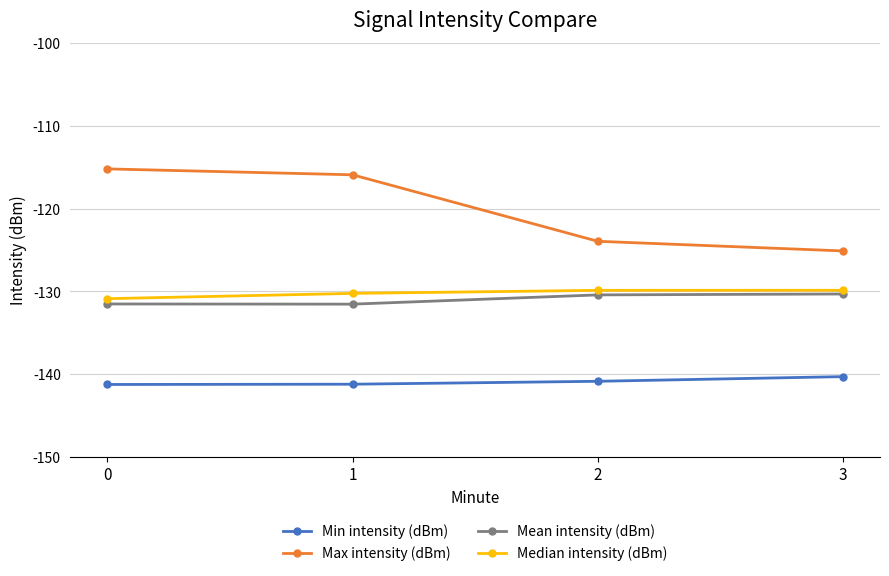

At 1, list the series in order from smallest to largest.

Min intensity (dBm), Mean intensity (dBm), Median intensity (dBm), Max intensity (dBm)